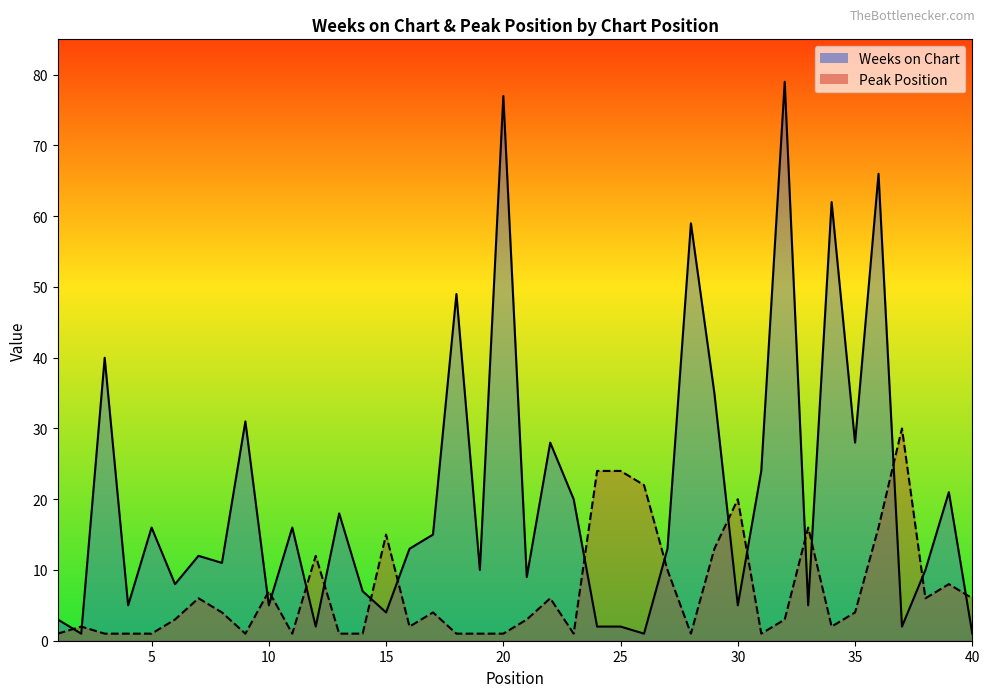

What is the value of the Peak Position point at the 23rd from the left?

1